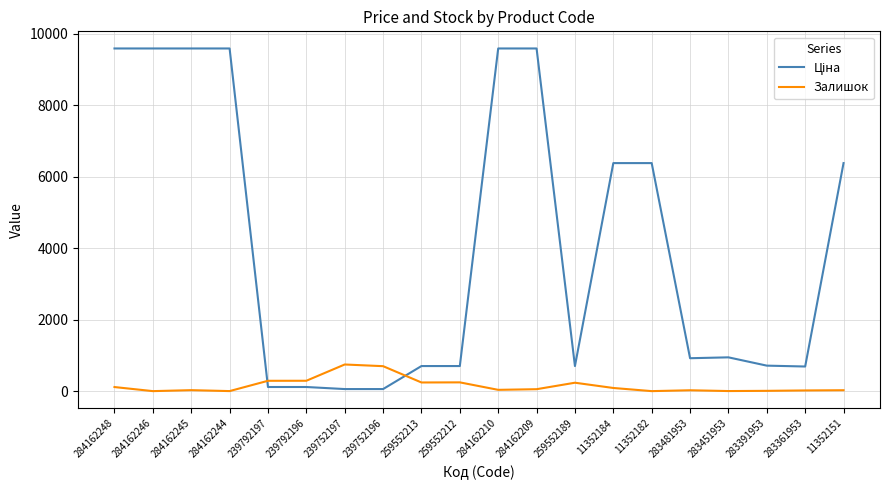

Is it true that Залишок equals 1115.1 at 239752197?

False